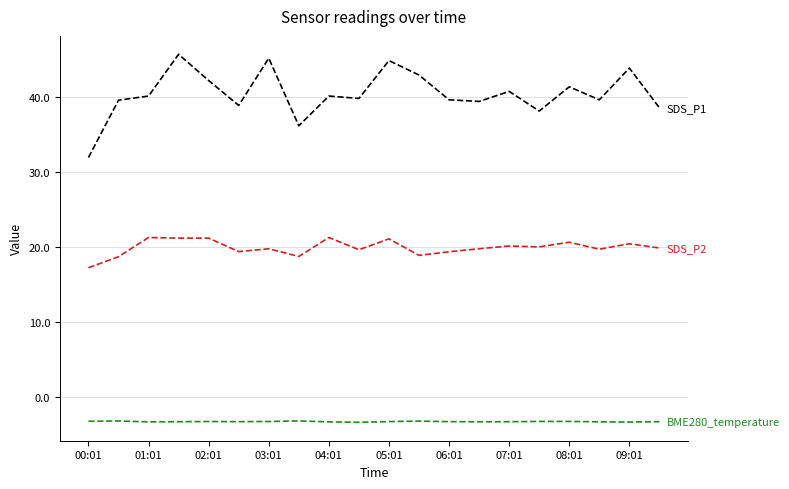

What is the smallest value displayed?

-3.4